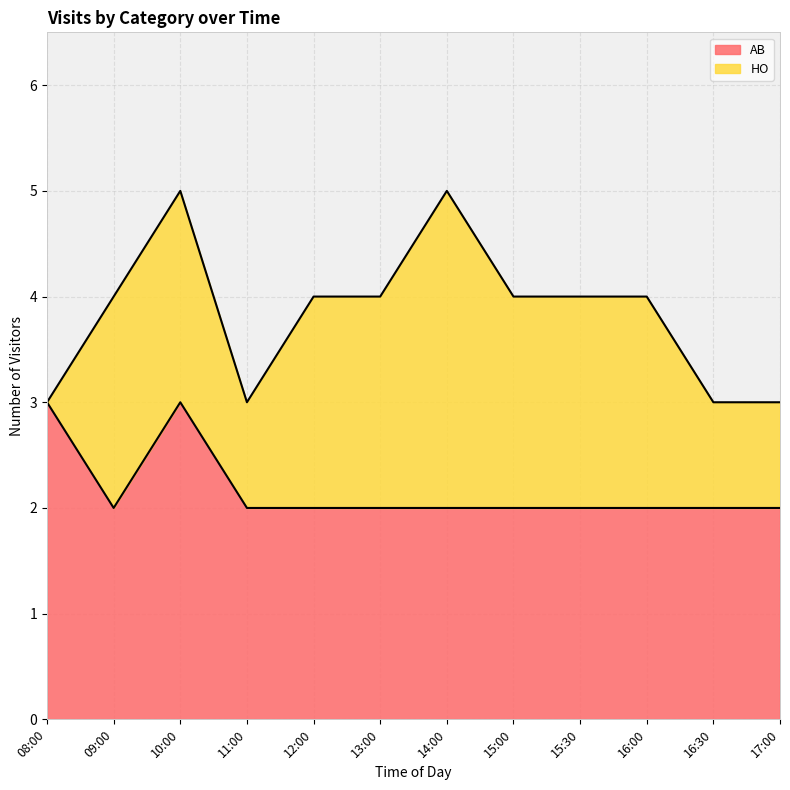

Where is the data nearest to the value 2?

09:00